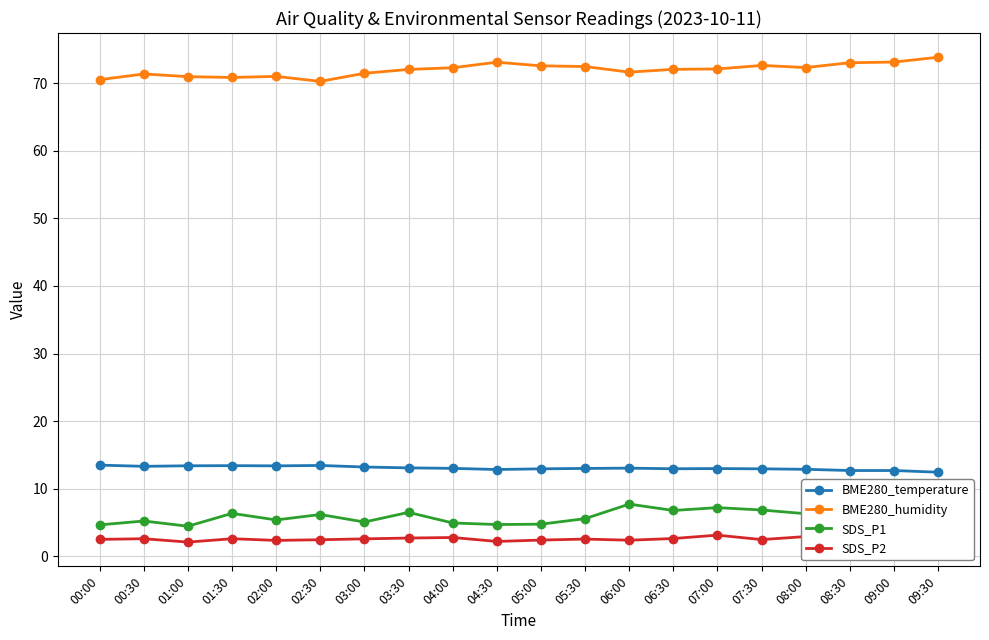

What are all the series names shown in the legend?

BME280_temperature, BME280_humidity, SDS_P1, SDS_P2